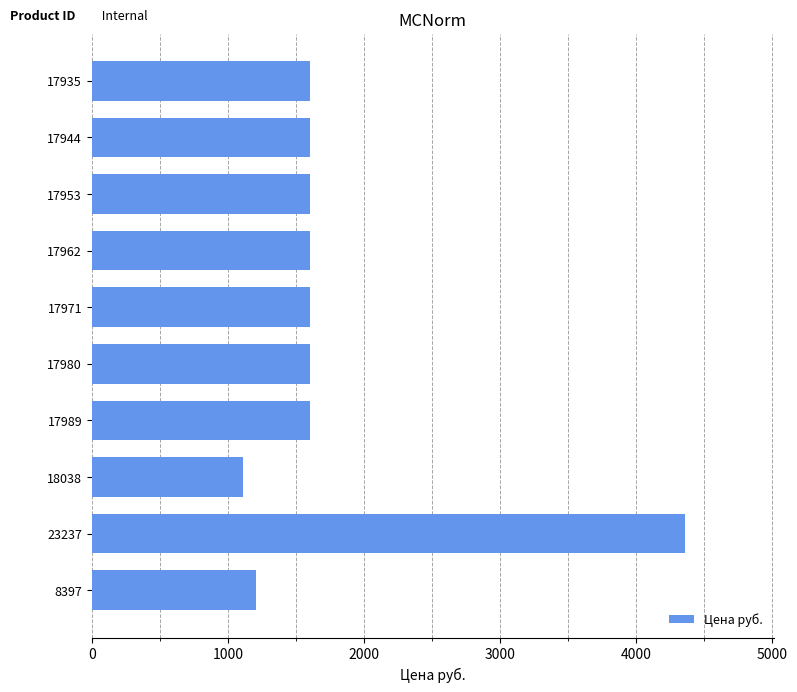

What is the label of the 10th bar from the top?

8397